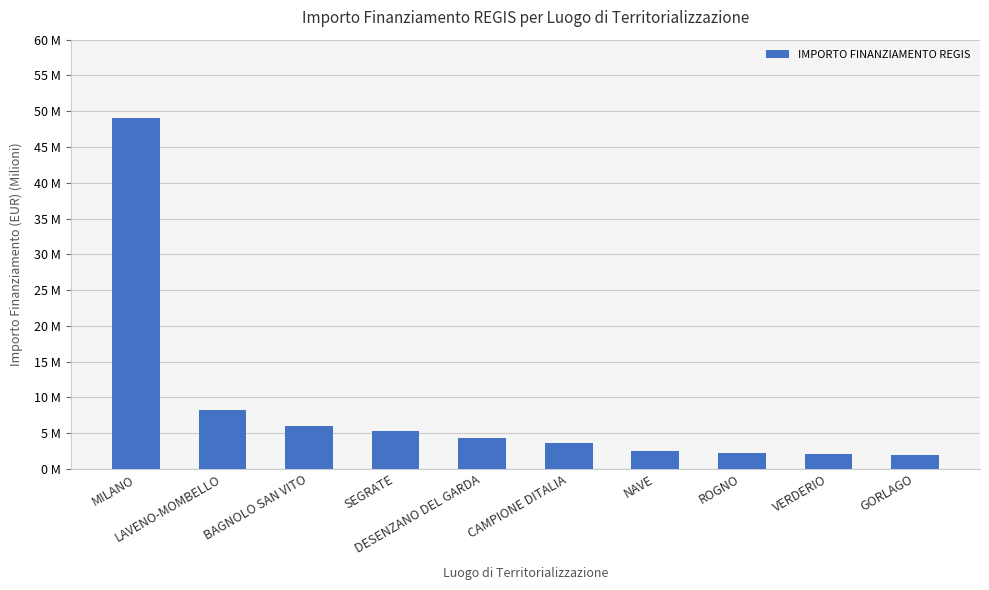

True or false: the data shows 2.1 at VERDERIO.

True